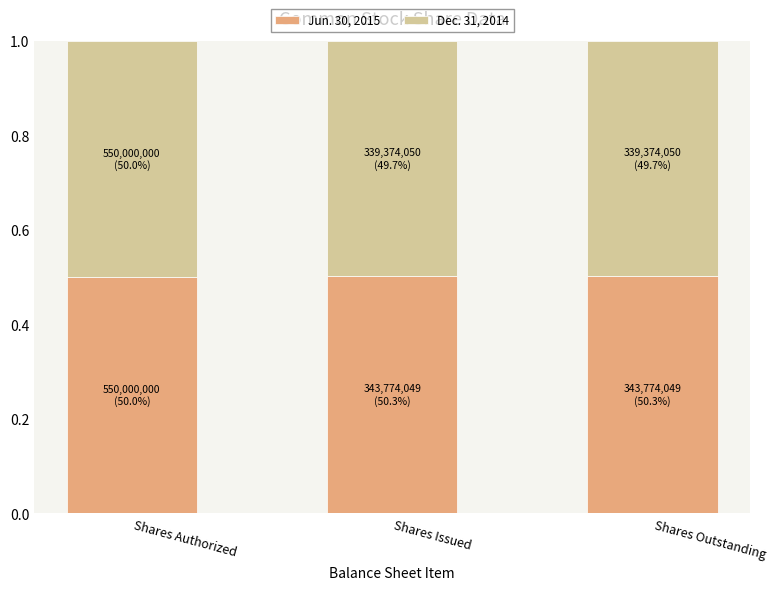

Reading right to left, transcribe the values for Jun. 30, 2015.

0.5	0.5	0.5